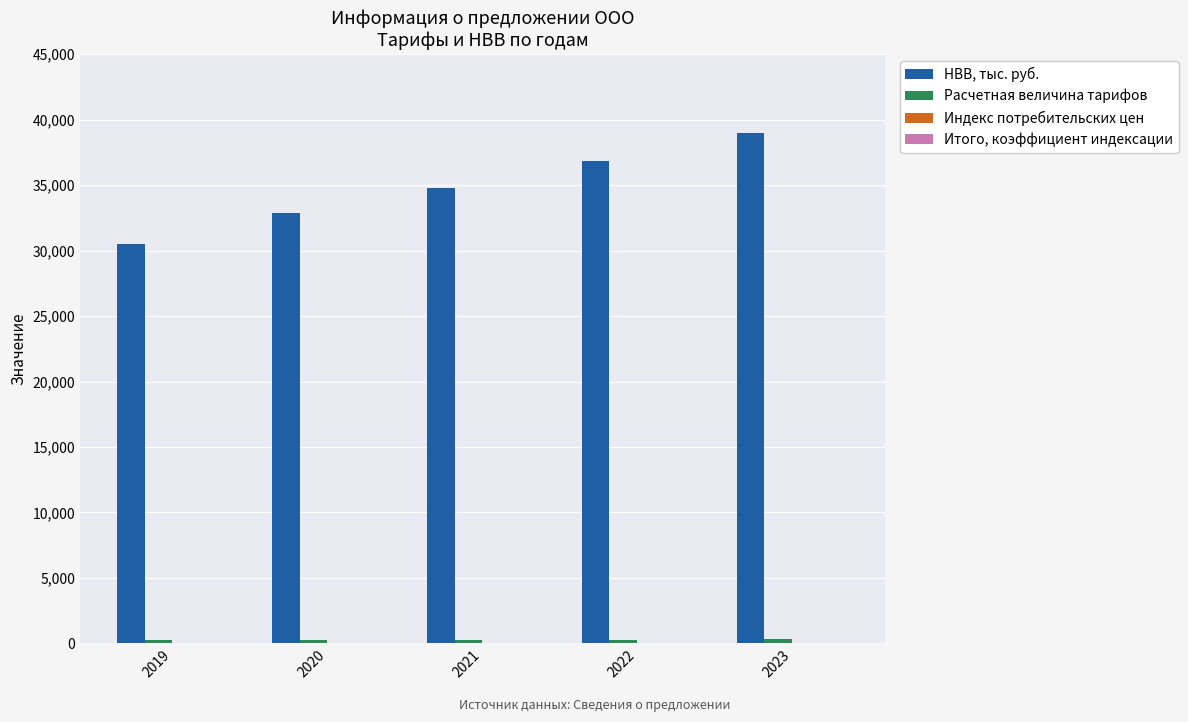

Which series has the widest spread of values?

НВВ, тыс. руб.